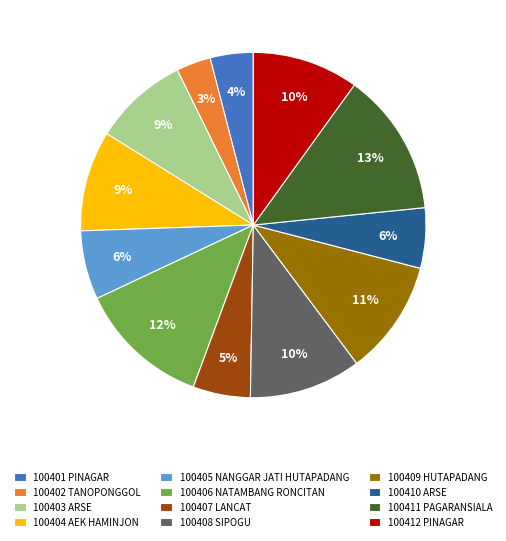

The 100403 ARSE slice represents 1% of the pie. True or false?

False